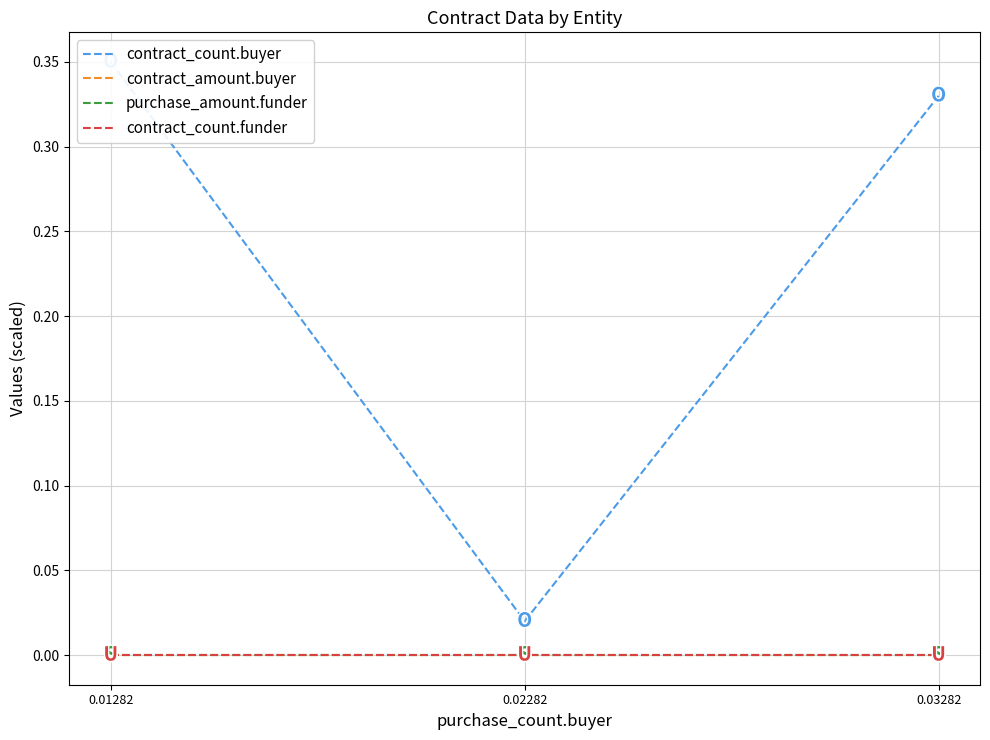

What is the spread (max minus min) of values at 0.01282?

0.3